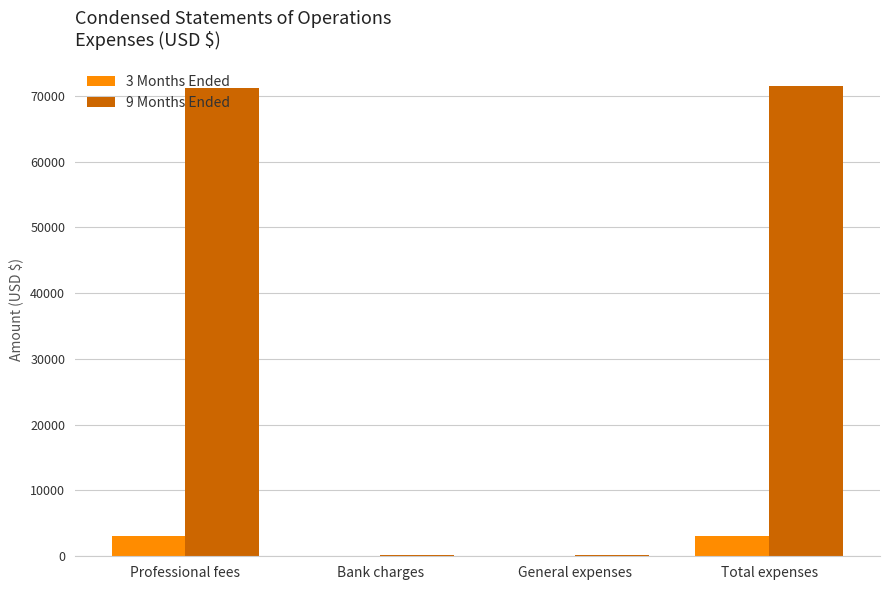

What is the greatest value displayed?

71466